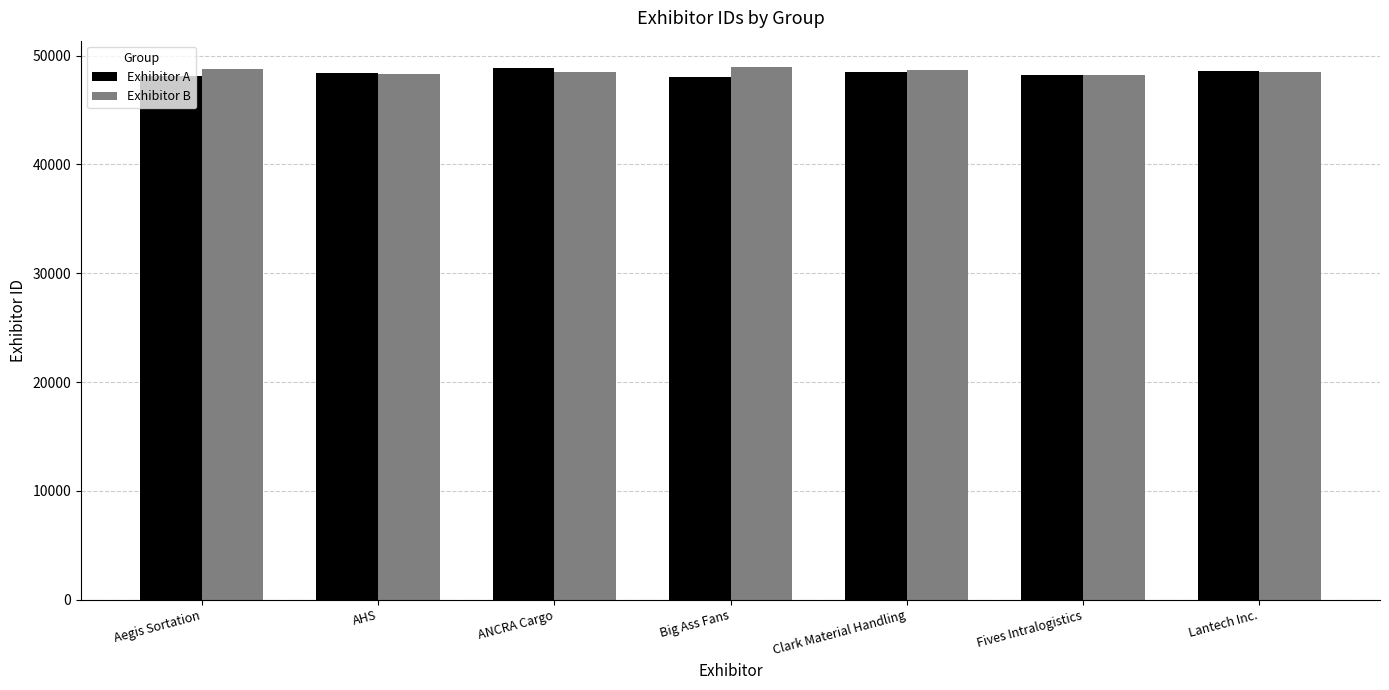

What is the value of the Exhibitor A bar at the 1st from the left?

48157